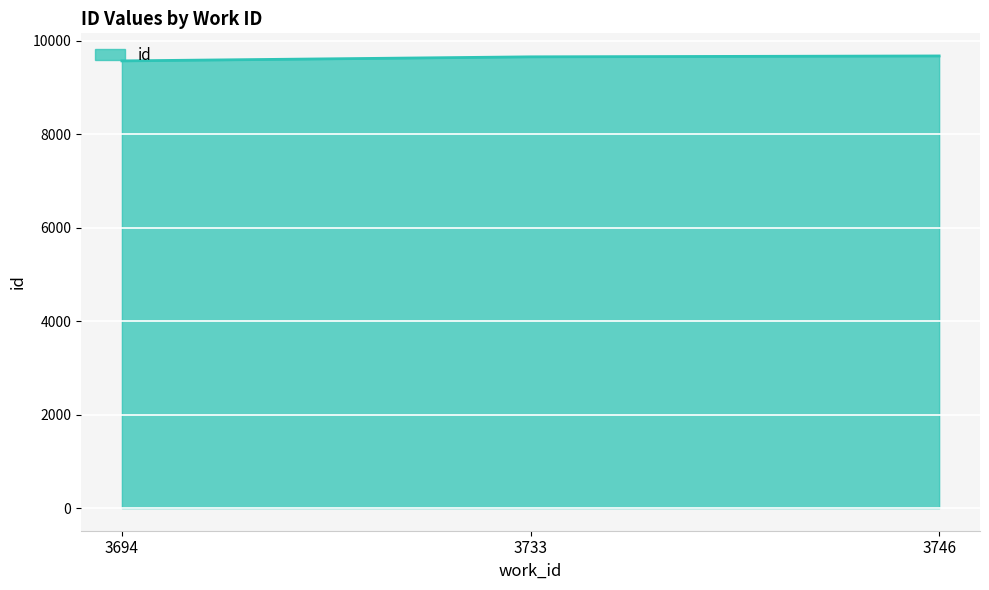

What is the maximum value shown in the chart?

9670